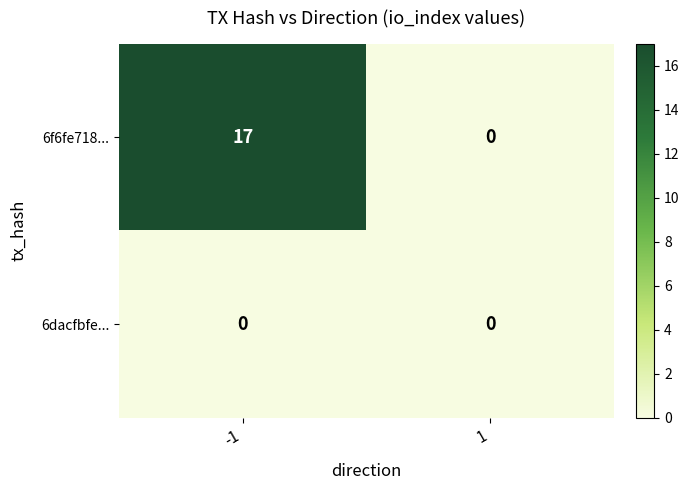

Rank the series at -1 from highest to lowest value.

6f6fe718..., 6dacfbfe...